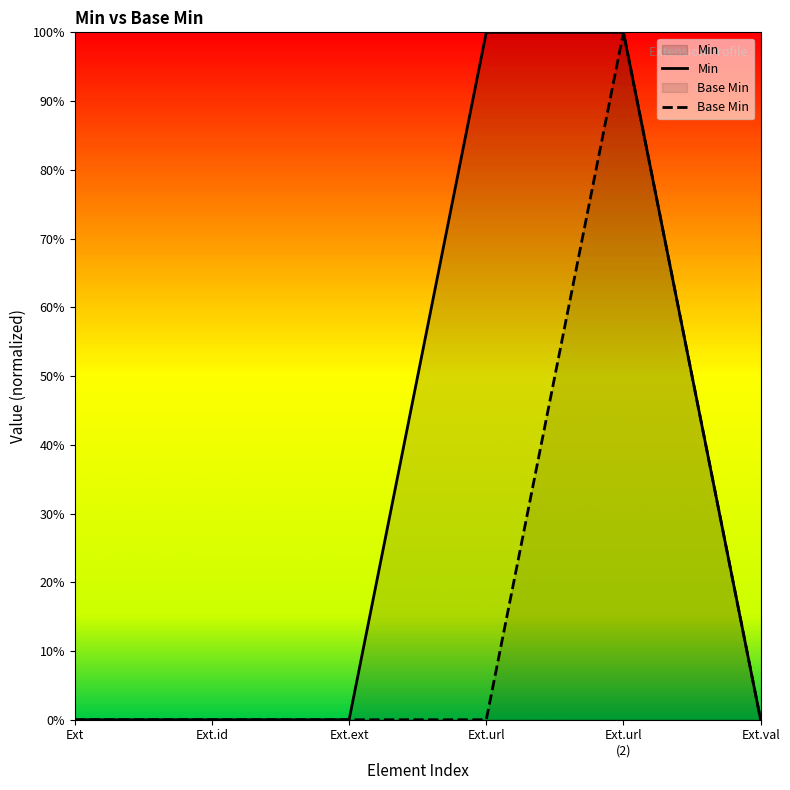

True or false: Base Min has a value of 0 at Ext.url.

True